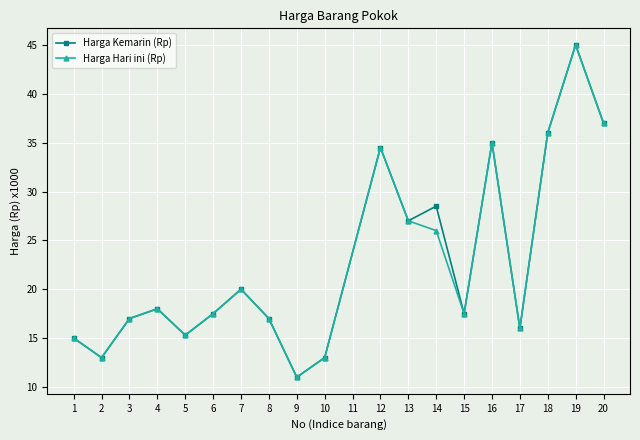

At which category does Harga Kemarin (Rp) reach its first local peak?

4